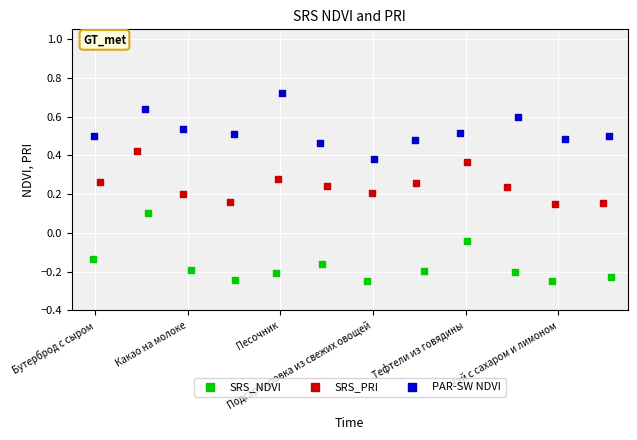

Which series contains the lowest Y value?

SRS_NDVI